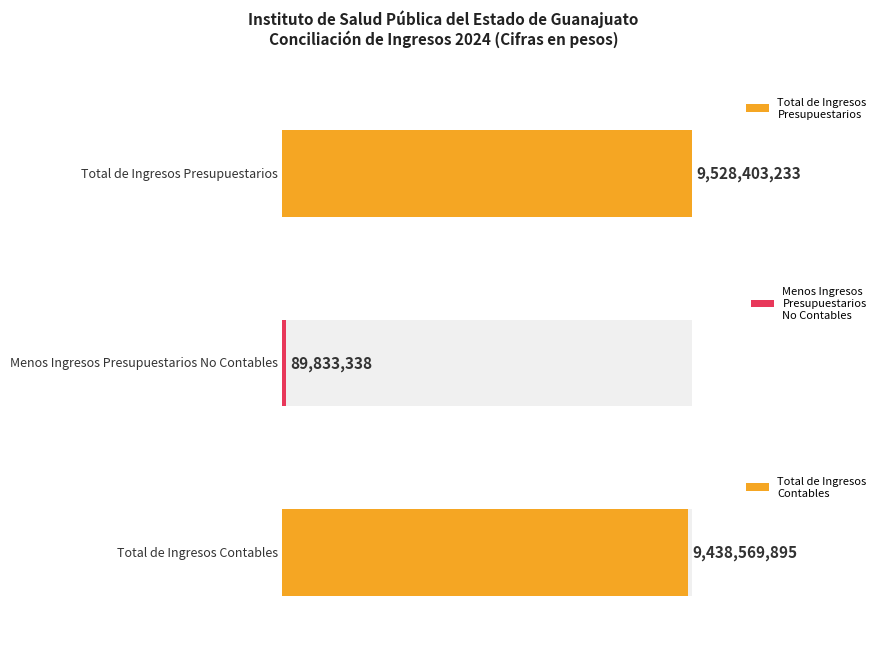

What is the minimum value for Ingresos Presupuestarios?

89833338